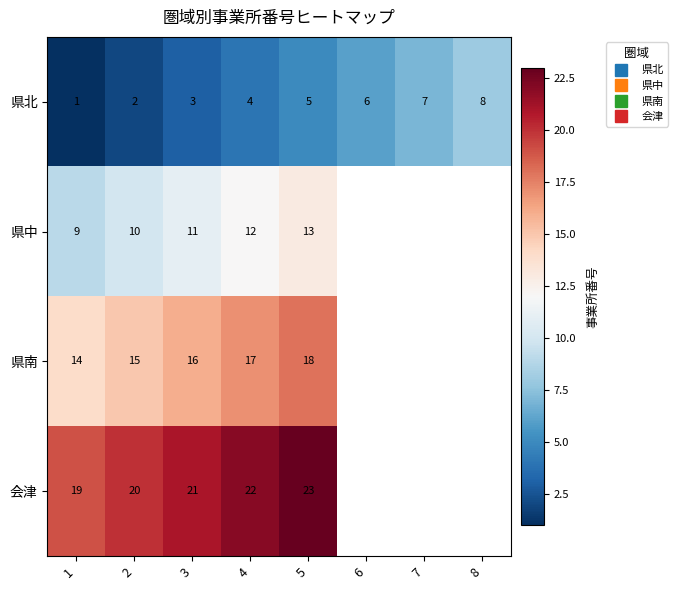

The value of 県北 at 3 is 3.0. True or false?

True